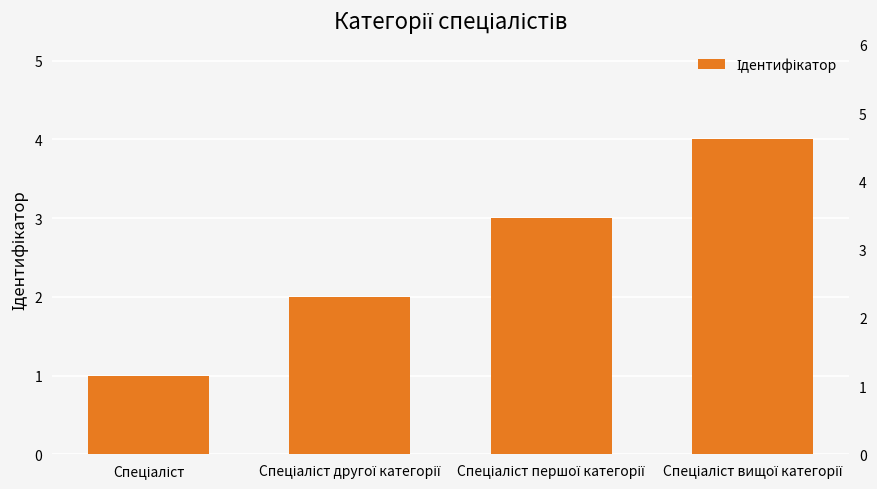

Reading right to left, list all the values displayed in this chart.

4	3	2	1